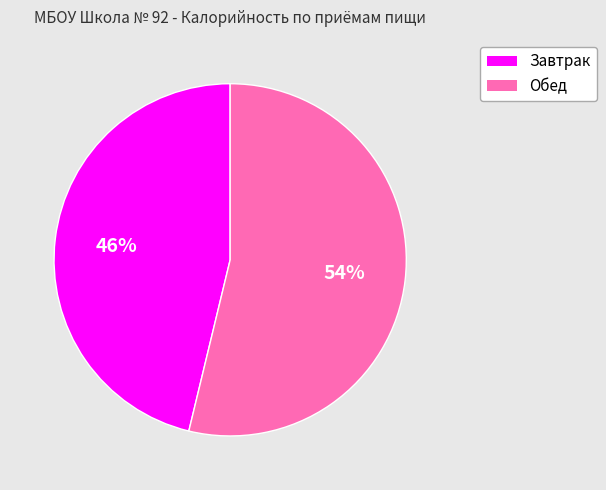

To the nearest percent, what is the difference between the largest and smallest slice percentages?

8%